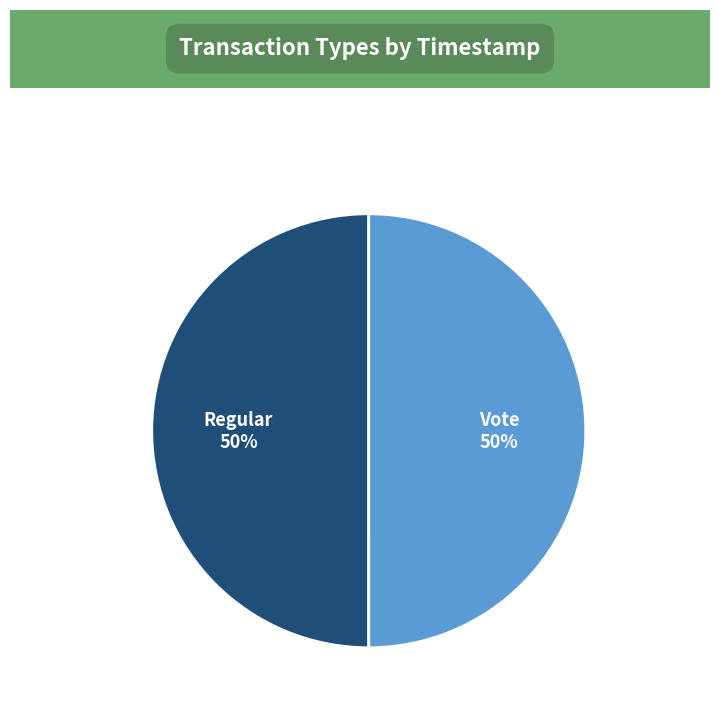

To the nearest percent, what is the average slice percentage?

50%